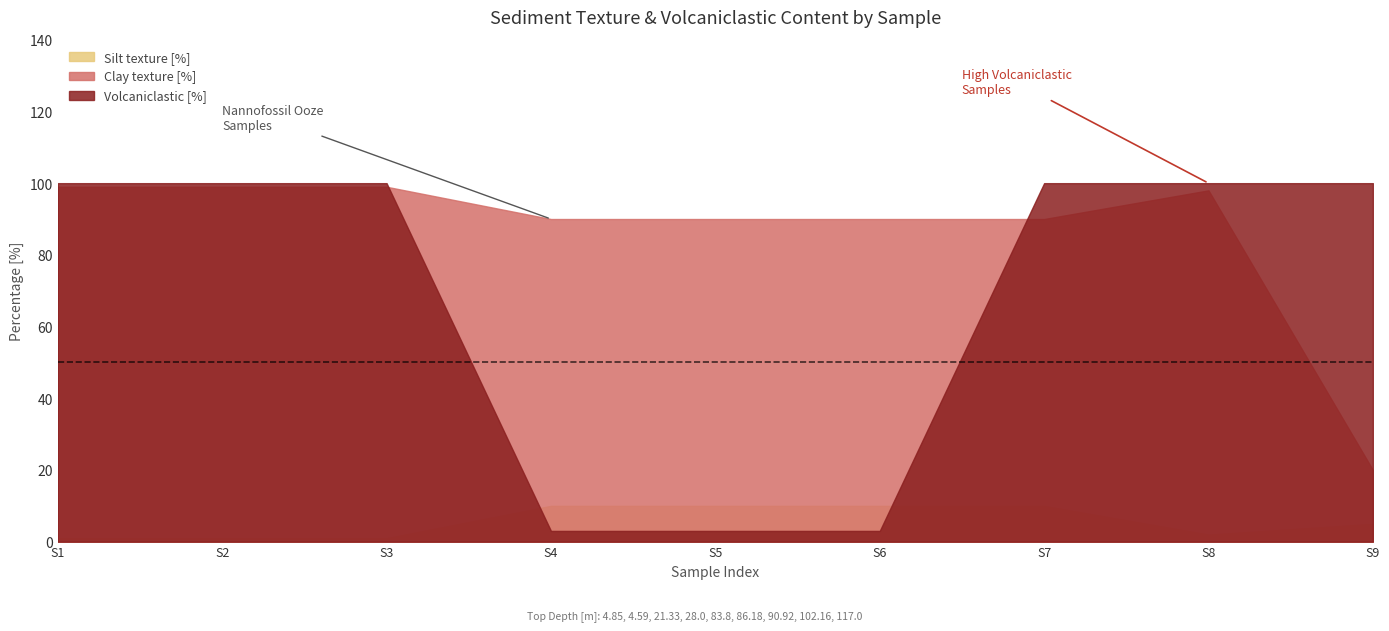

Between which two adjacent categories do Volcaniclastic [%] and Silt texture [%] first intersect?

S3 and S4